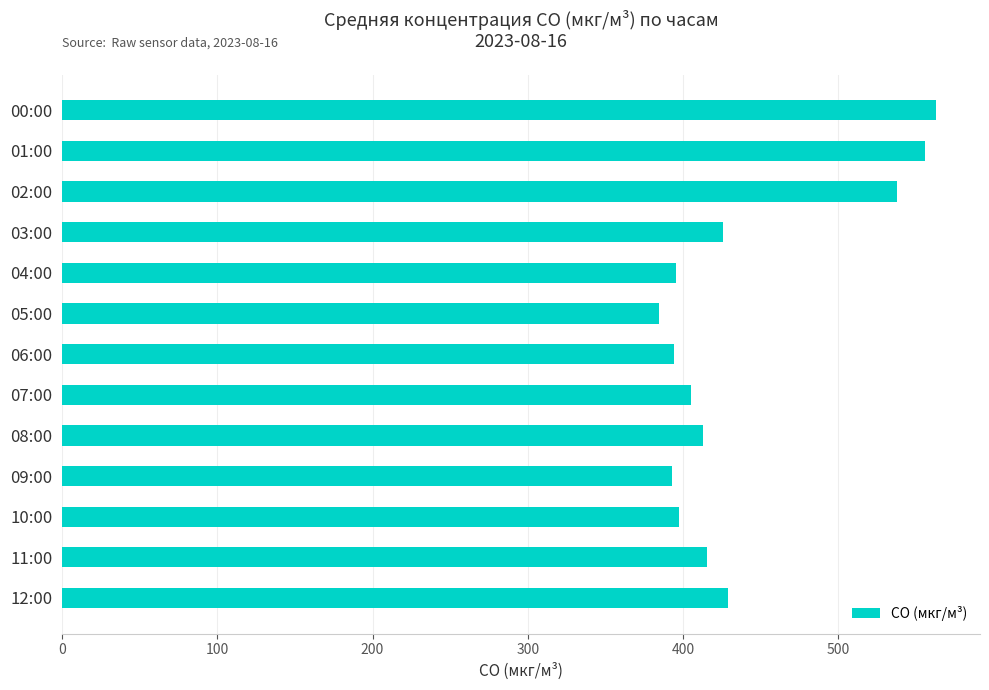

What is the greatest value displayed?

563.1